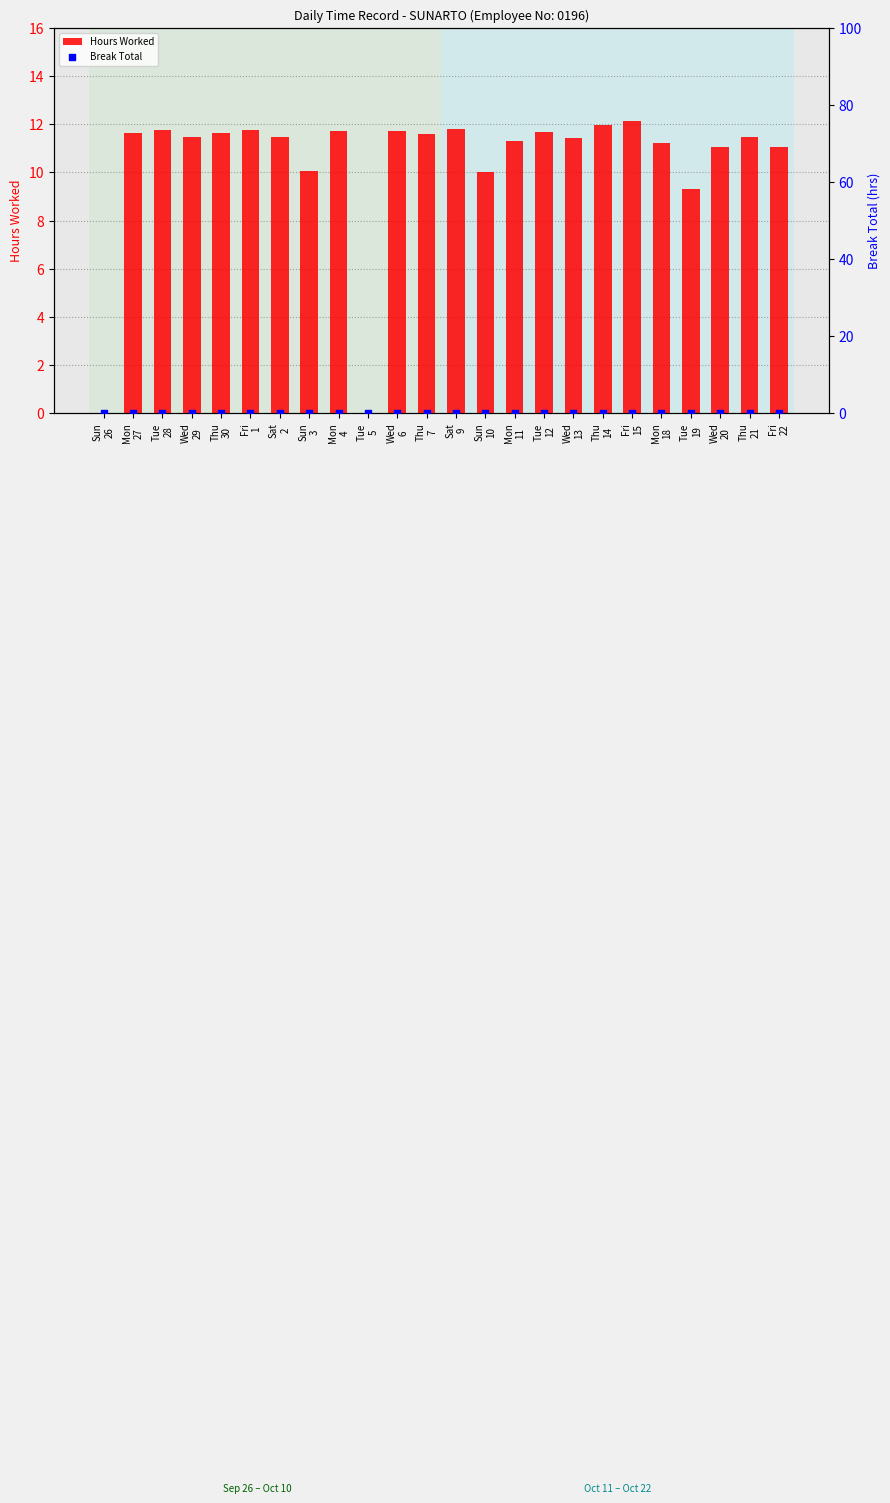

At which category is the sum across all series the highest?

Fri
15